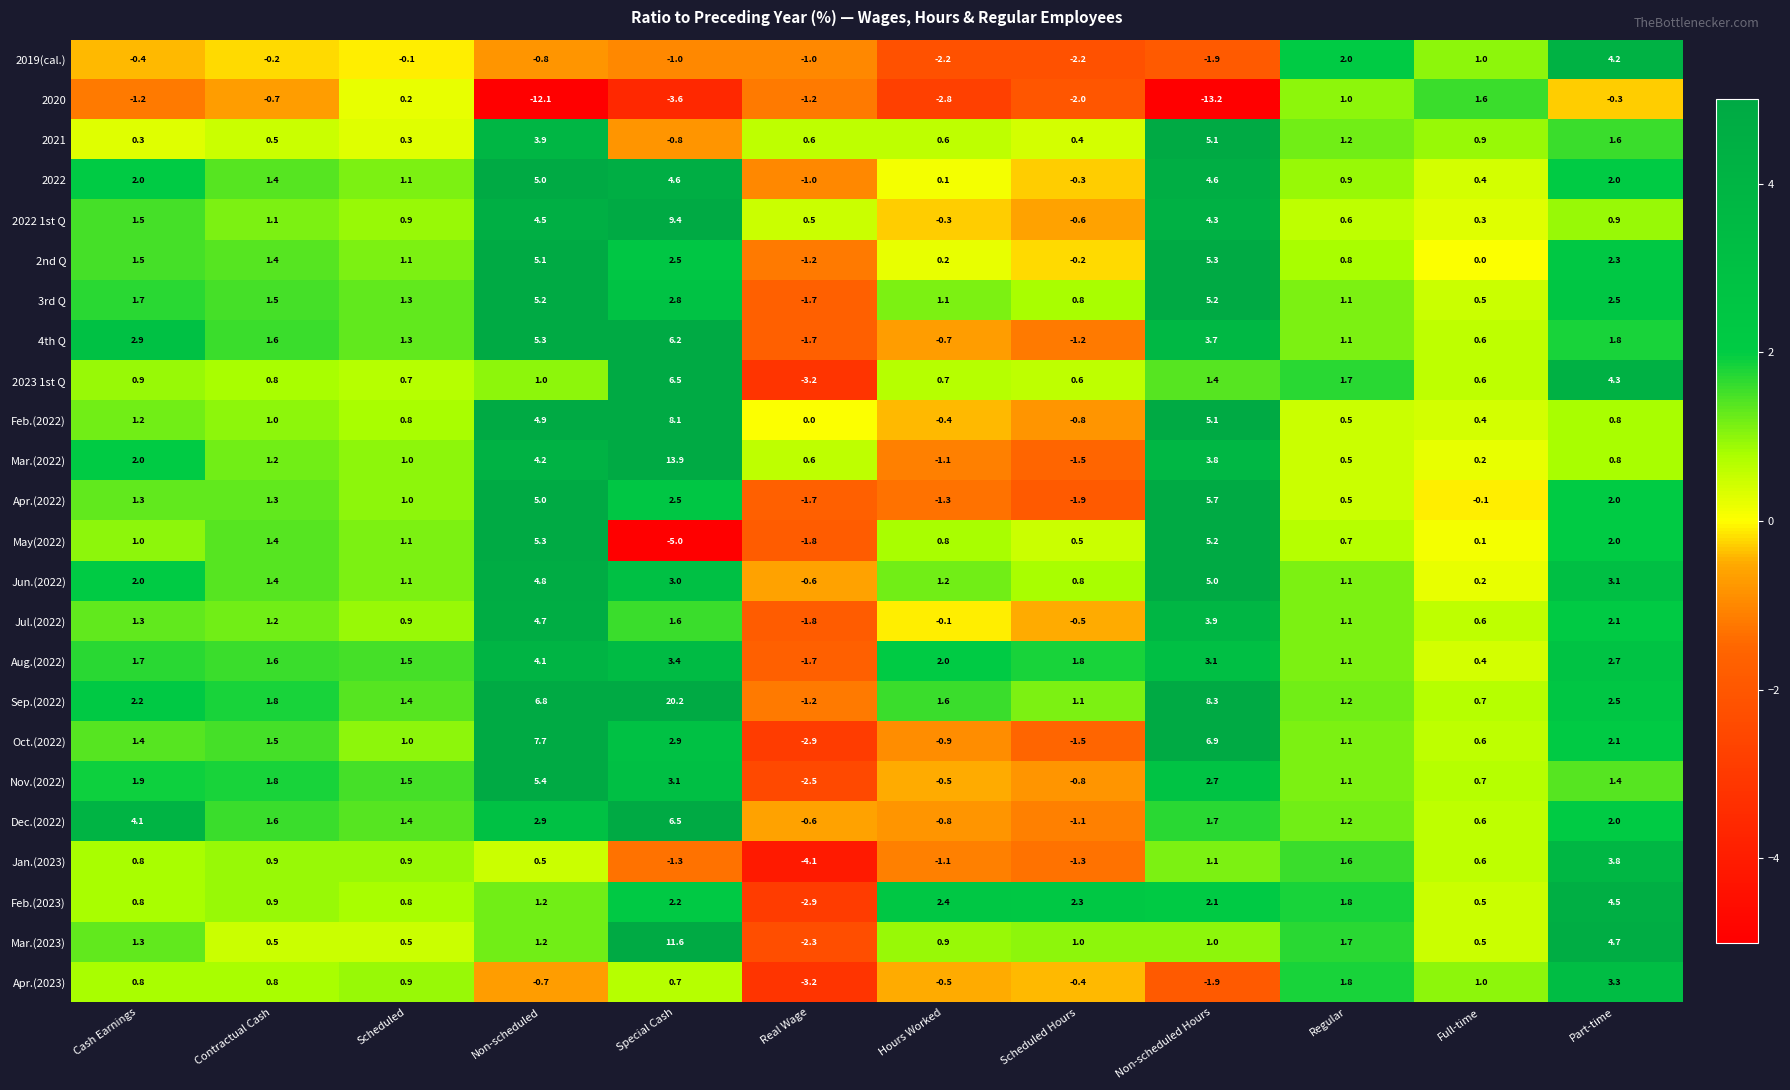

Which series has the widest spread of values?

Sep.(2022)